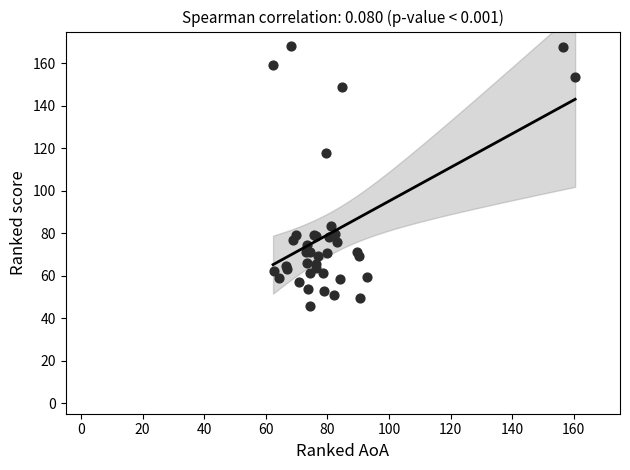

What Y value in the scatter plot is closest to 106?

117.8